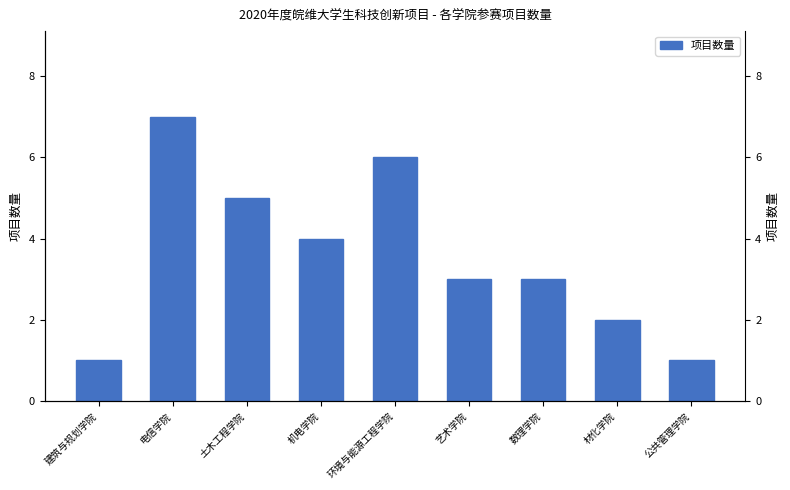

Reading left to right, what are all the values shown in this chart?

1	7	5	4	6	3	3	2	1